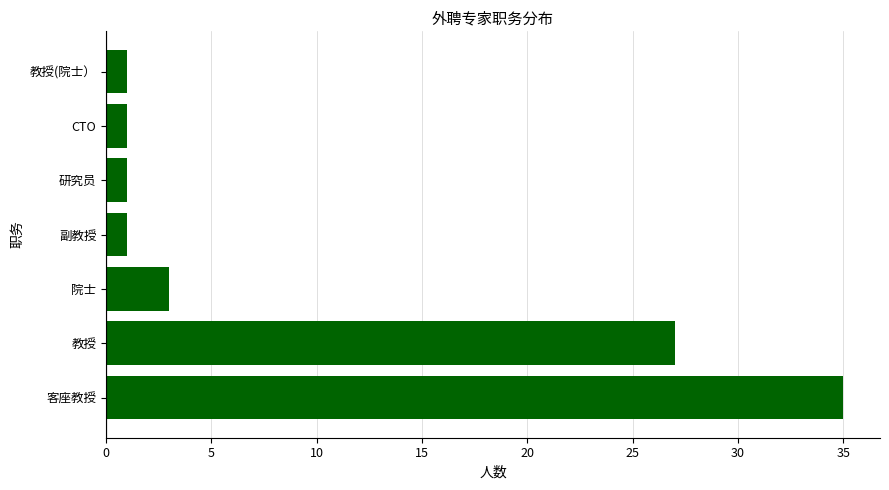

What is the sum of all values?

69